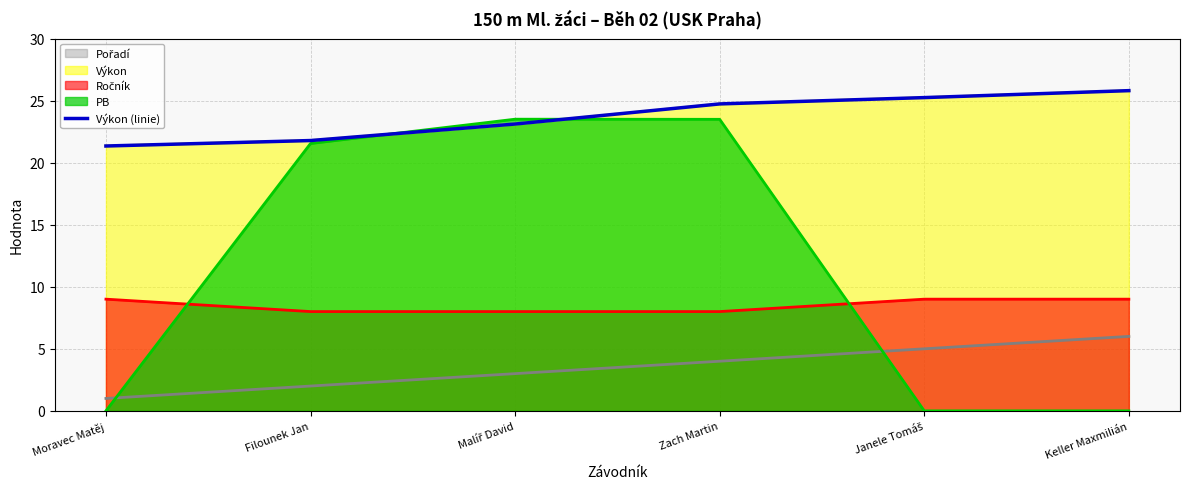

How many data points does each series have?

6